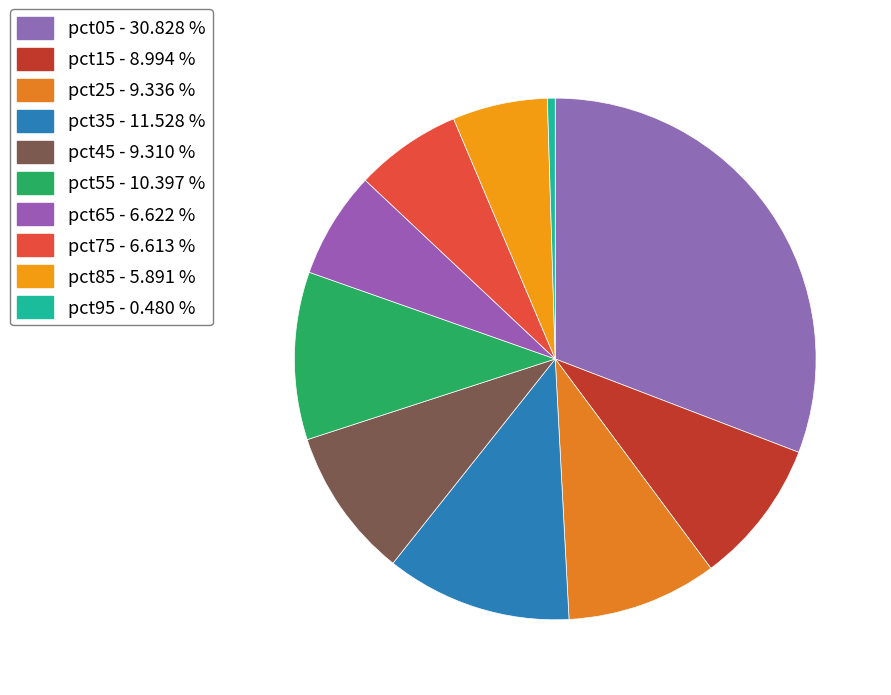

Which slice is the smallest?

pct95